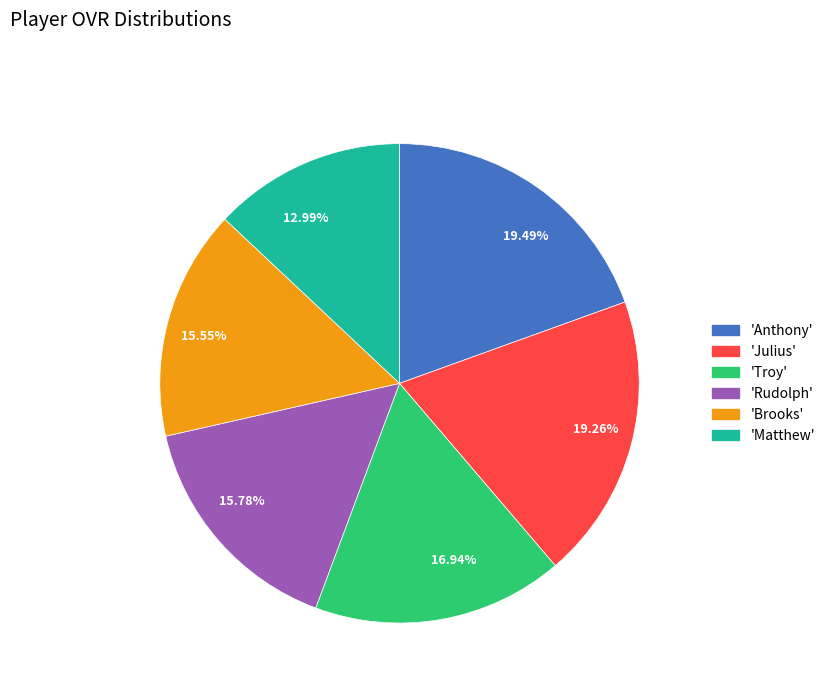

Between 12.99% and 15.78%, which is larger?

15.78%